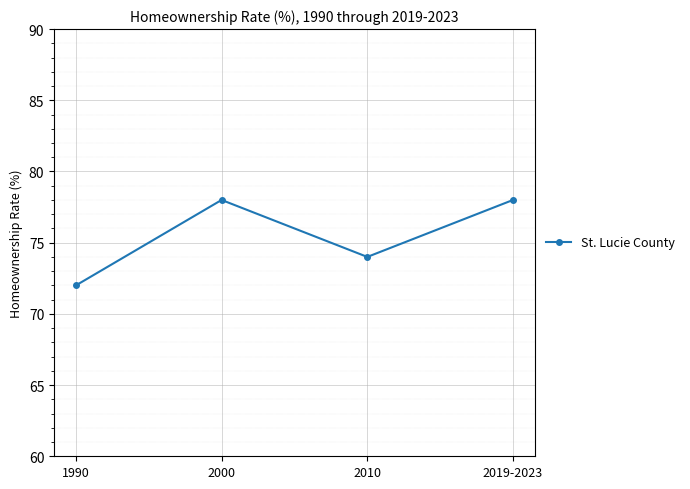

Approximately how many times larger is the value at 2019-2023 compared to 2000?

1.0